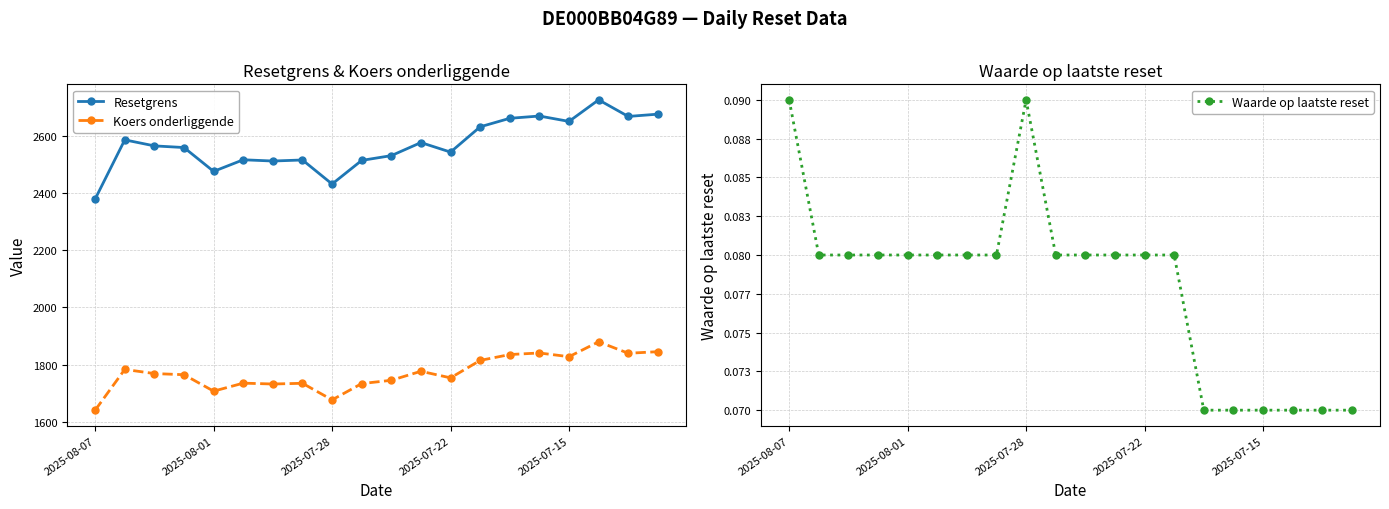

What is the value of the Waarde op laatste reset point at the 6th from the left?

0.1